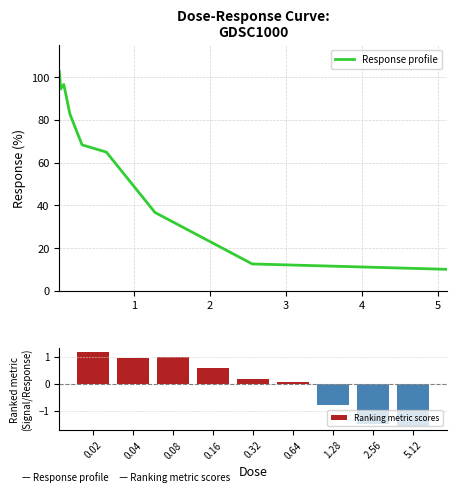

What is the maximum value for Response profile?

102.7